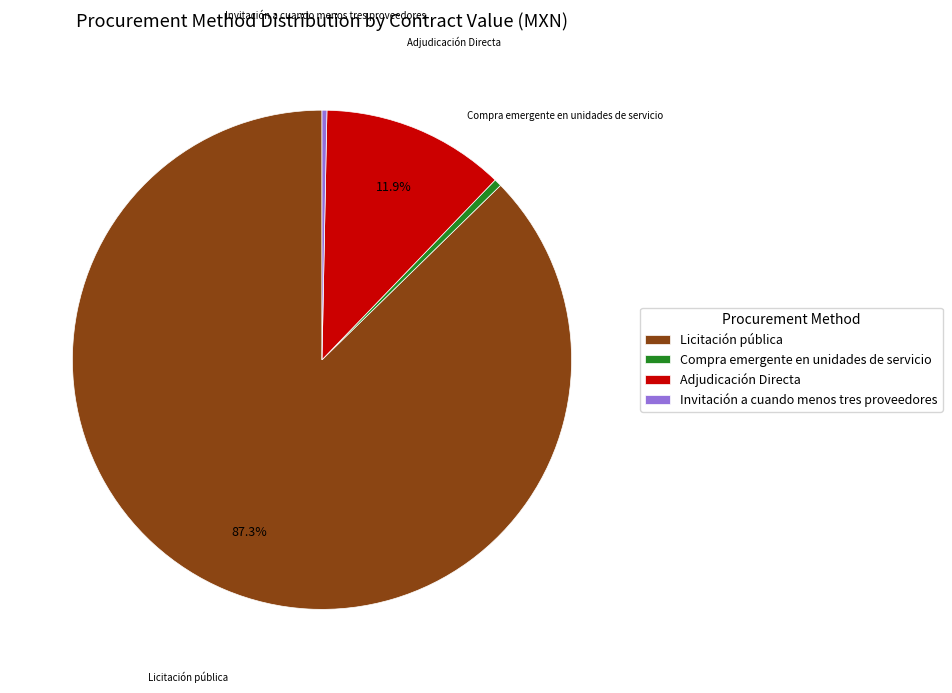

Which has a higher value, Invitación a cuando menos tres proveedores or Adjudicación Directa?

Adjudicación Directa